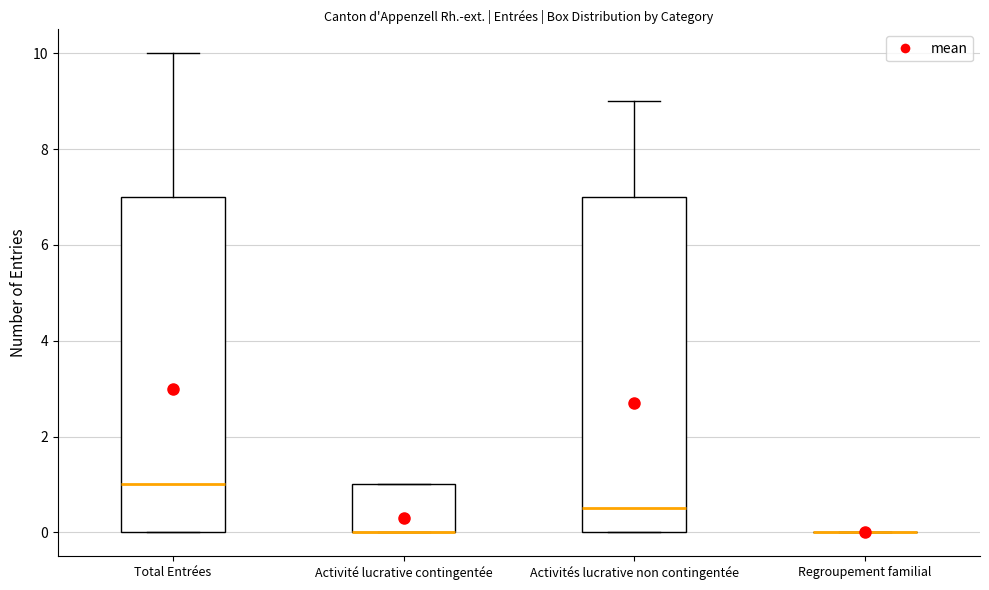

Where is the lower edge of the box for Total Entrées on the y-axis? The values are not printed on the chart, so give them approximately, as read against the axis.

0.0